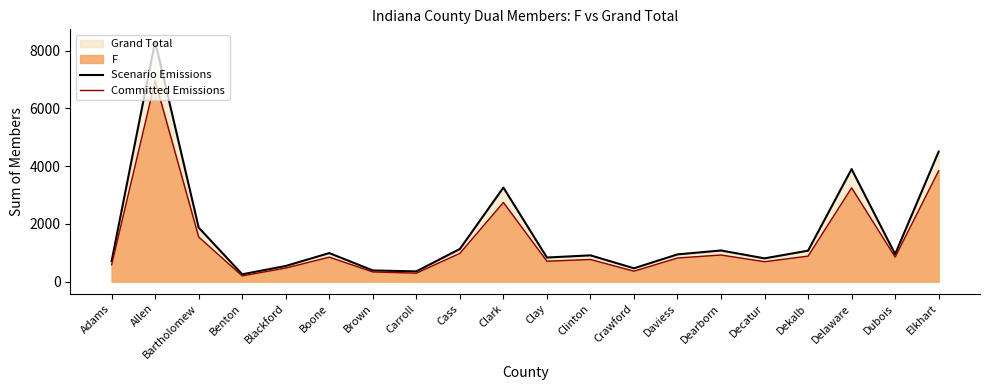

What is the maximum value for Committed Emissions?

6951